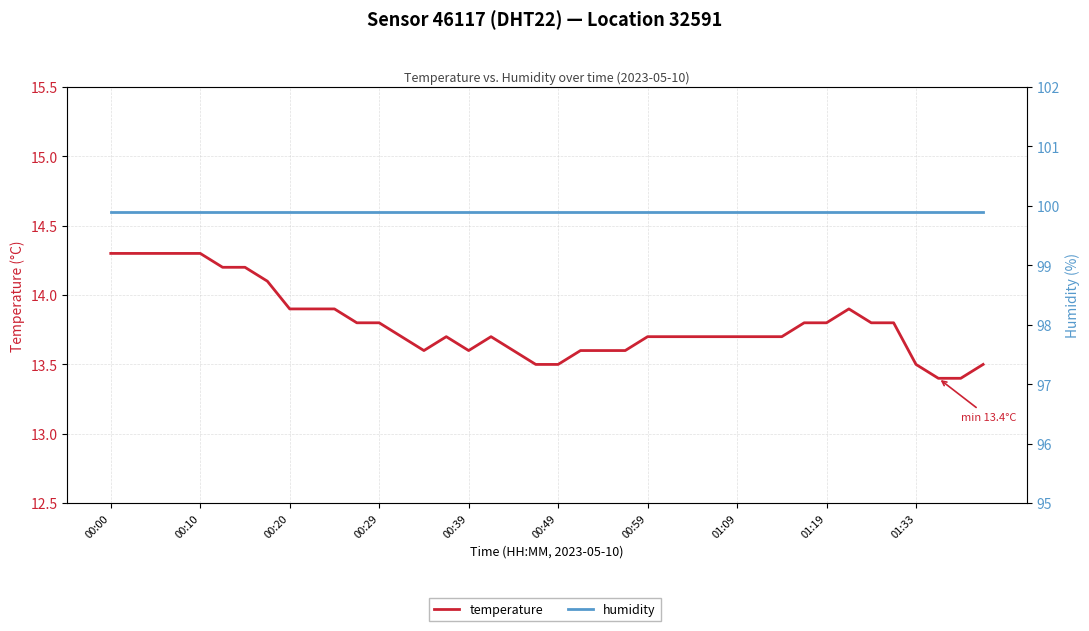

True or false: humidity and temperature cross at least once.

False